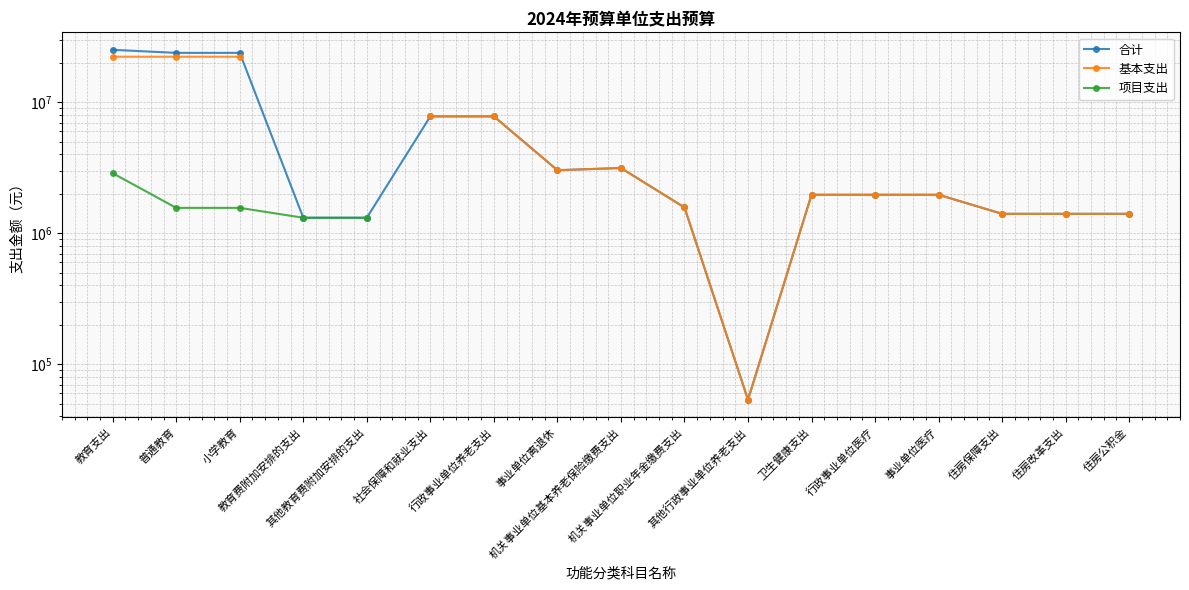

How many interior local valleys does the 基本支出 series have?

2